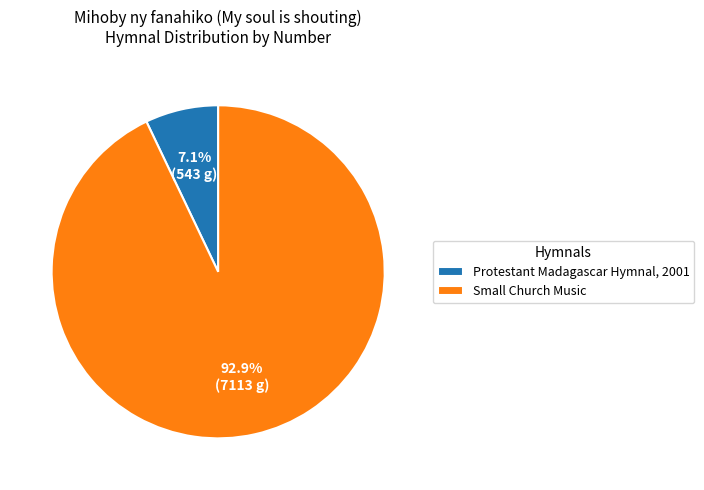

Is the sum of Protestant Madagascar Hymnal, 2001 and Small Church Music greater than half?

Yes